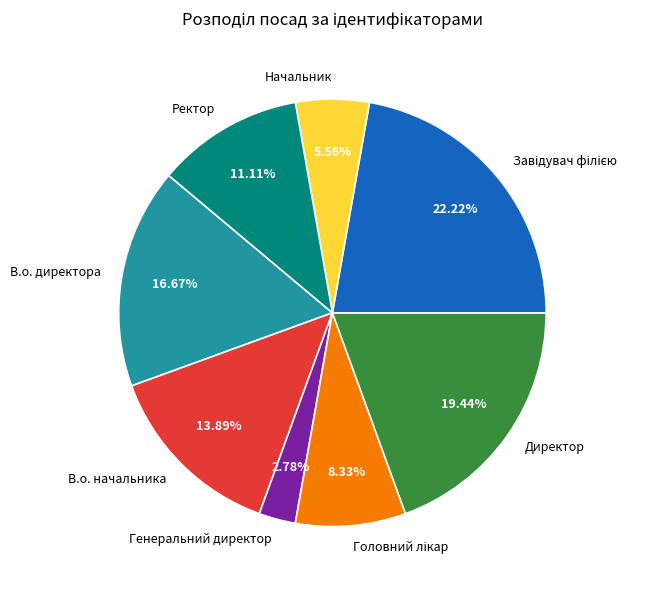

True or false: В.о. директора accounts for 17% of the total.

True